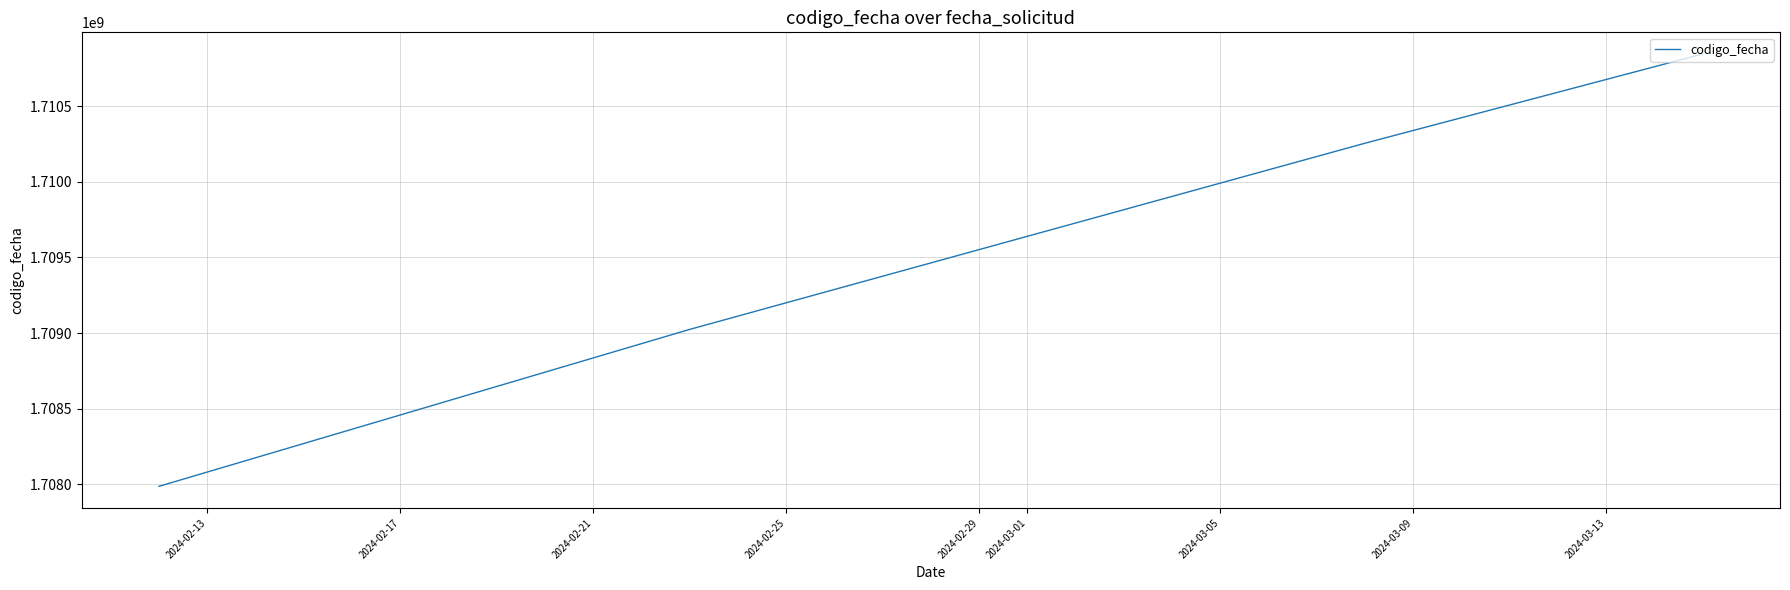

True or false: the data shows 2721492496 at 2024-02-17.

False